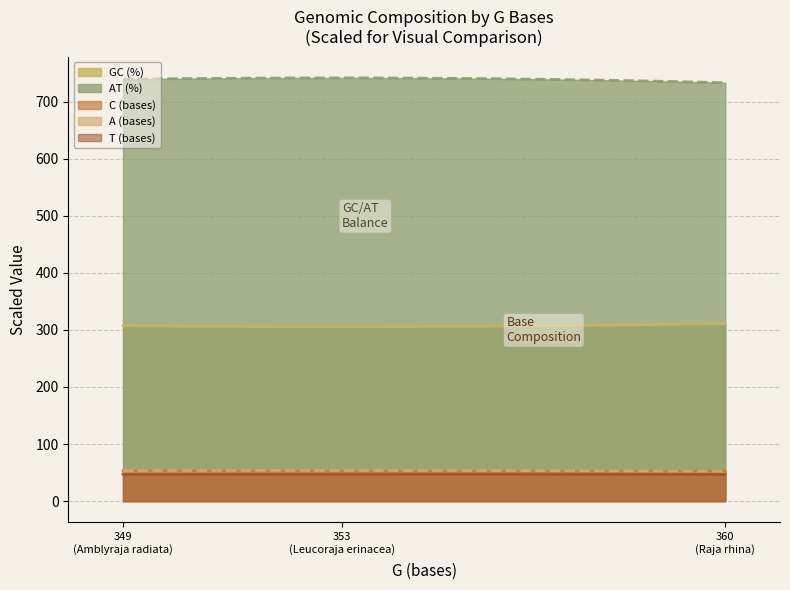

True or false: C (bases) and AT (%) intersect in this chart.

False